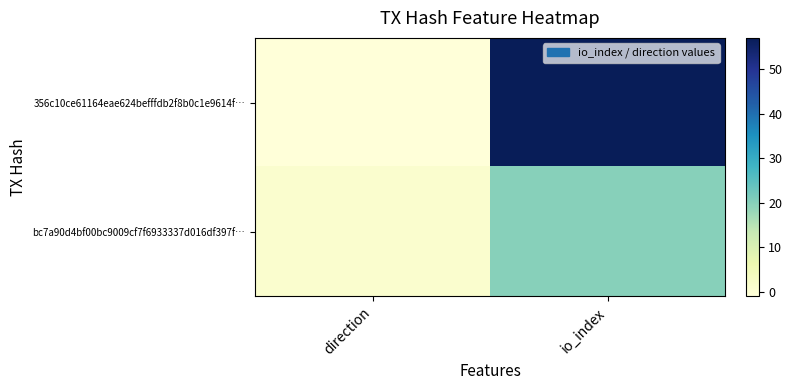

At direction, list the series in order from smallest to largest.

356c10ce61164eae624befffdb2f8b0c1e9614f…, bc7a90d4bf00bc9009cf7f6933337d016df397f…